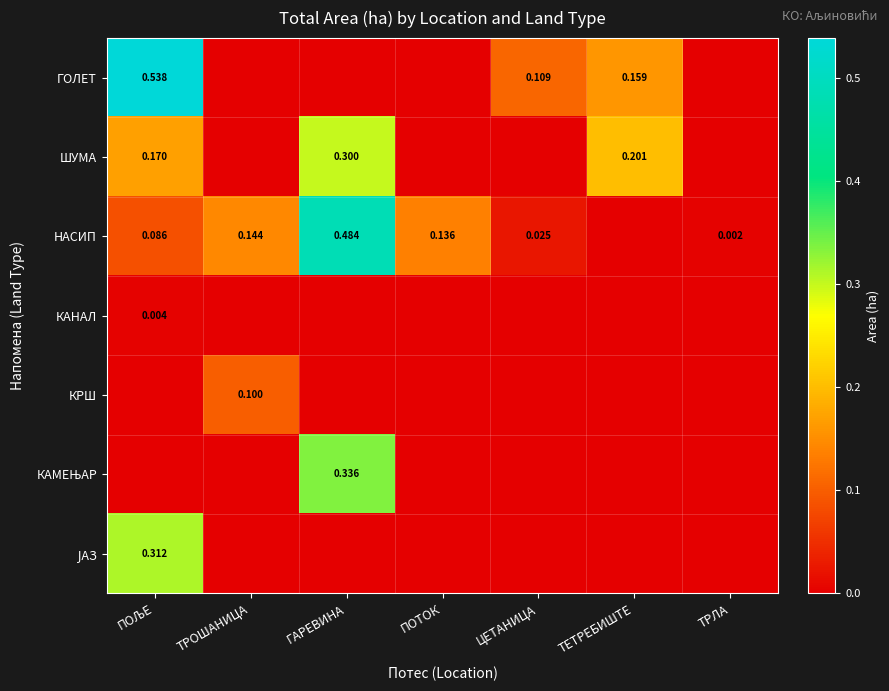

Count the number of data series in this chart.

7